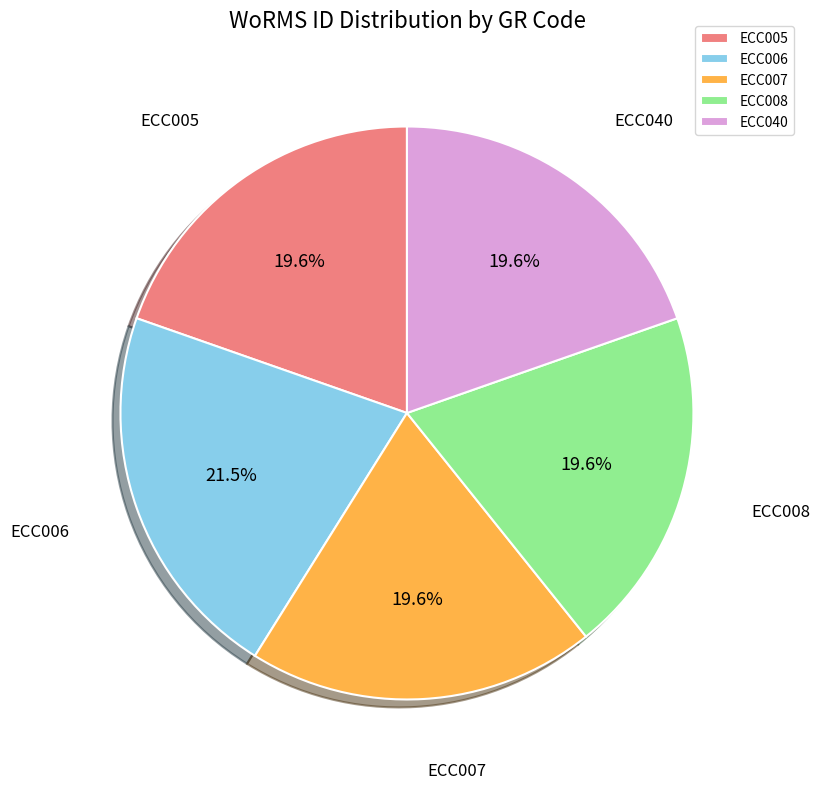

What portion of the pie excludes ECC005?

80.4%